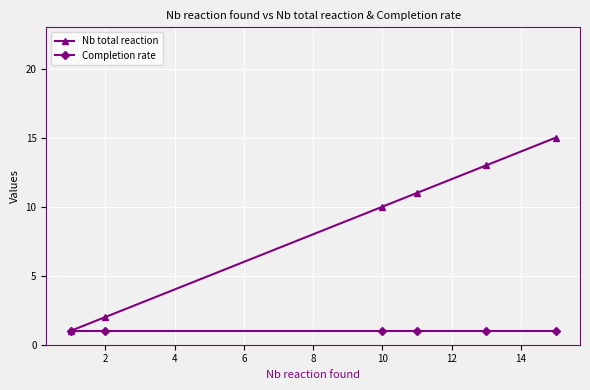

How many lines are shown in the chart?

2